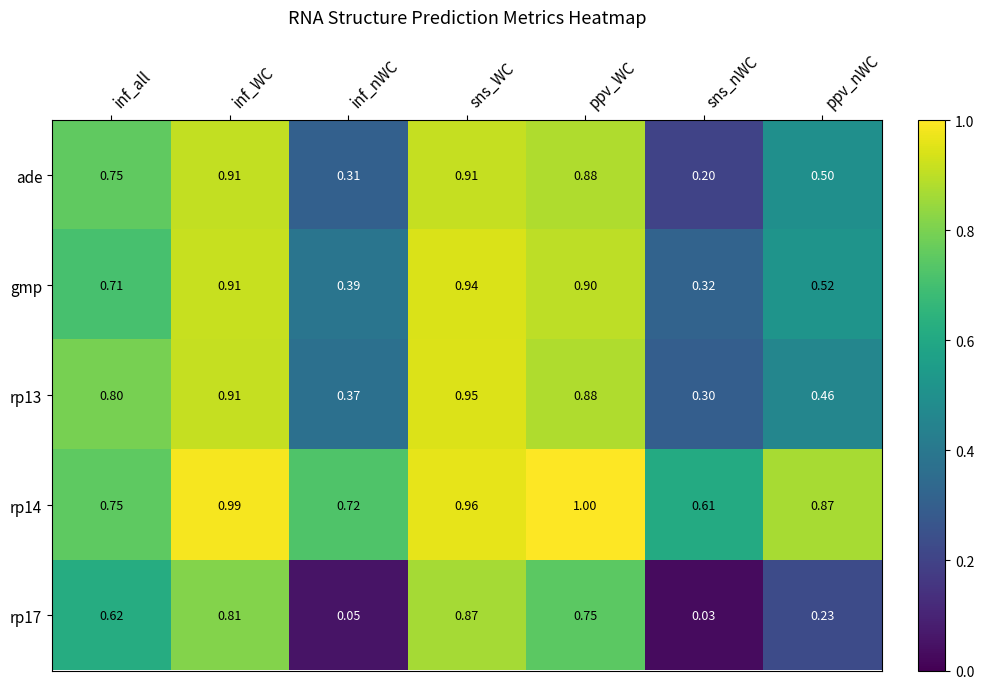

How many categories are shown in the chart?

7